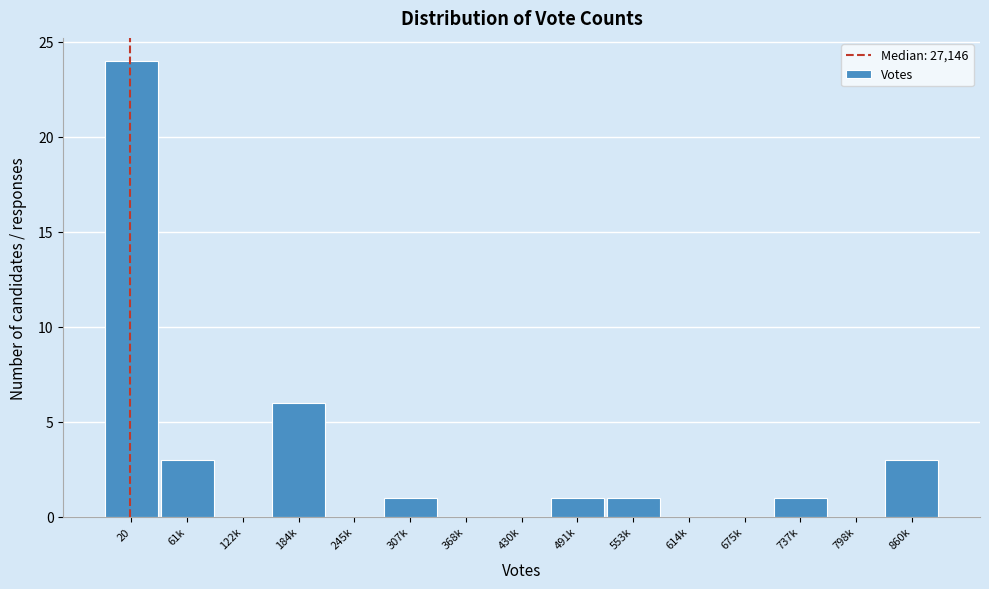

Reading left to right, extract all data points from this chart.

20=24	61k=3	122k=0	184k=6	245k=0	307k=1	368k=0	430k=0	491k=1	553k=1	614k=0	675k=0	737k=1	798k=0	860k=3